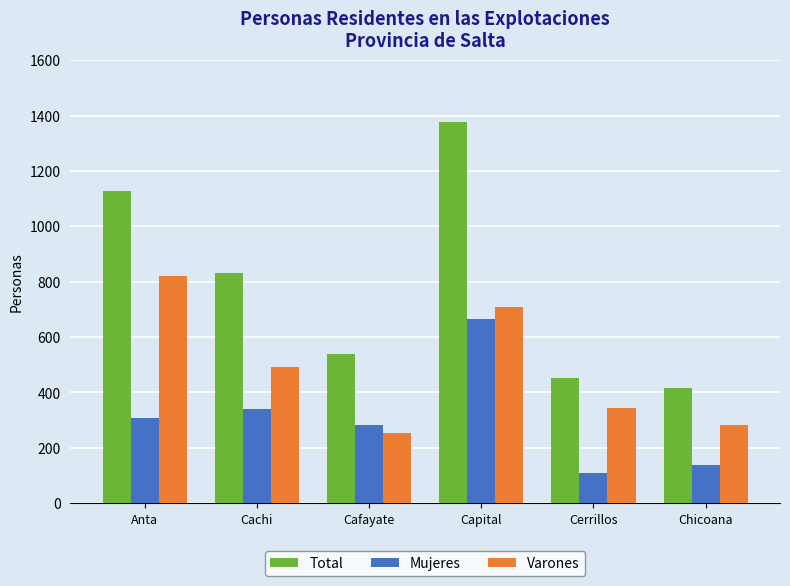

Between Anta and Chicoana, which series saw the biggest shift?

Total